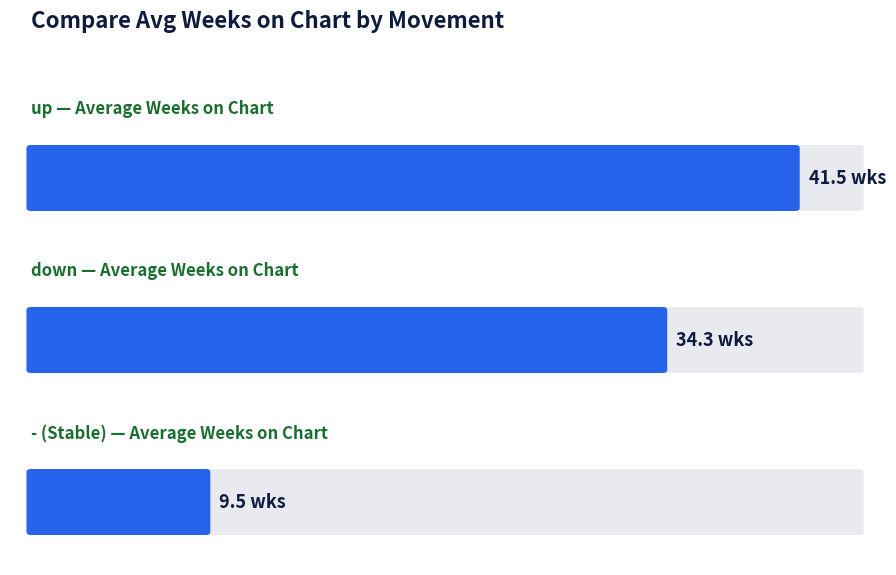

Is it true that the value at down is 7.5?

False